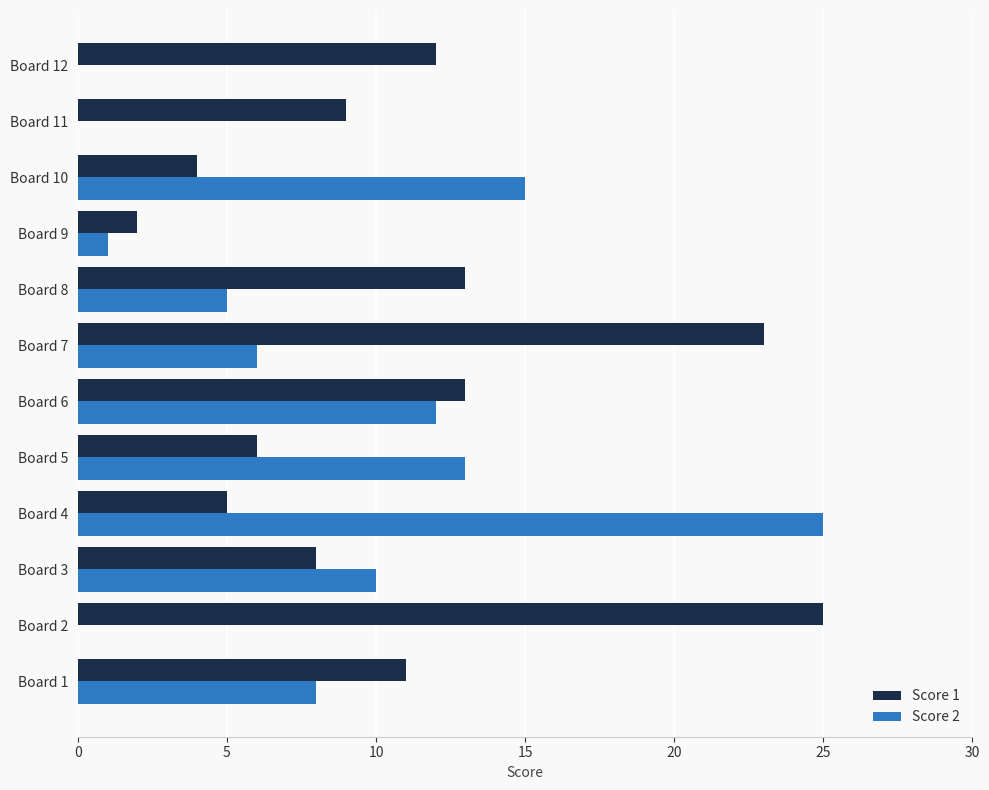

At which label does Score 1 reach its peak?

Board 2